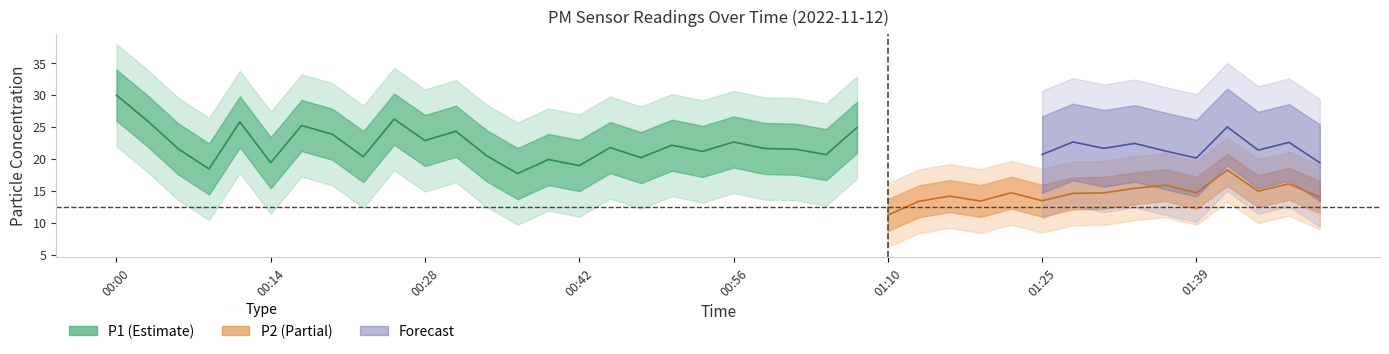

Is it true that P1 equals 34.4 at 01:05?

False